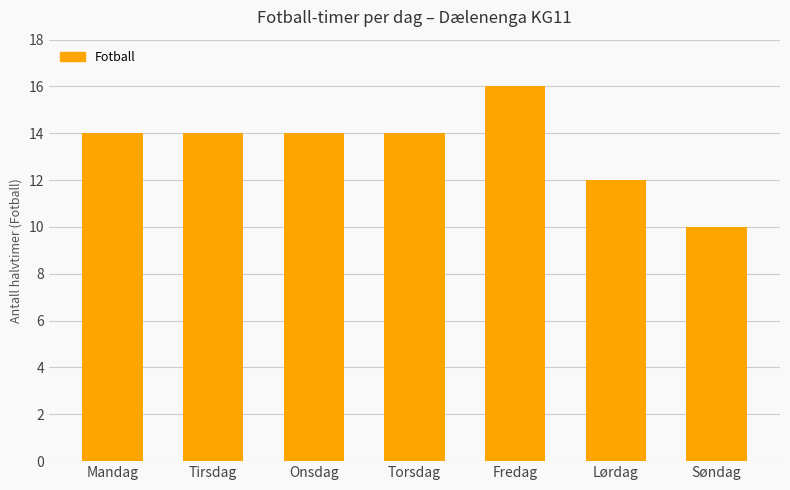

What is the greatest value displayed?

16